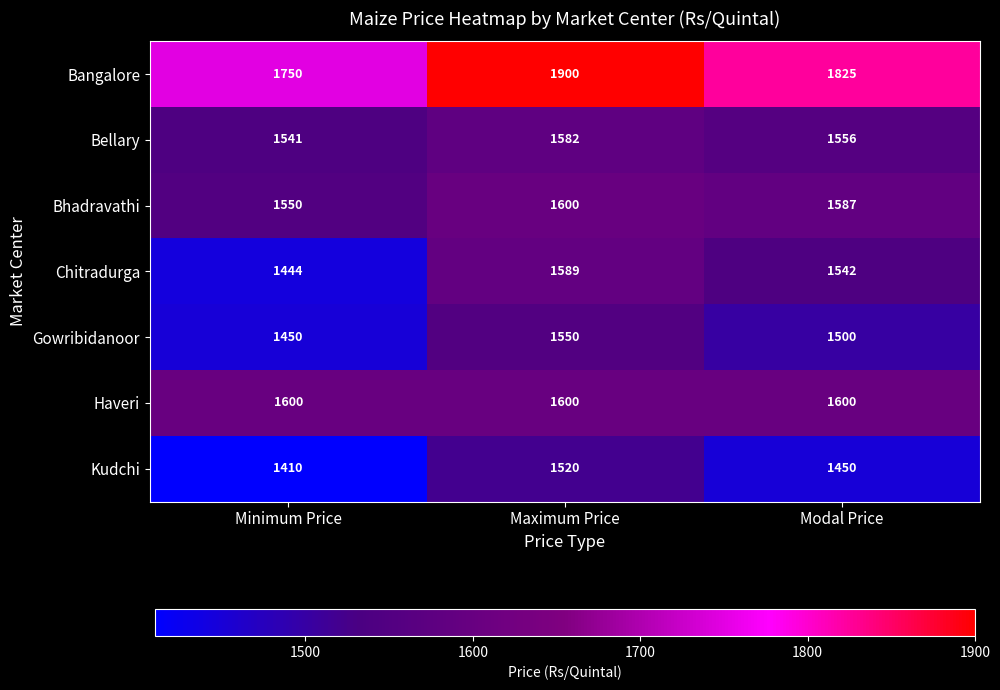

Rank the series at Minimum Price from lowest to highest value.

Kudchi, Chitradurga, Gowribidanoor, Bellary, Bhadravathi, Haveri, Bangalore